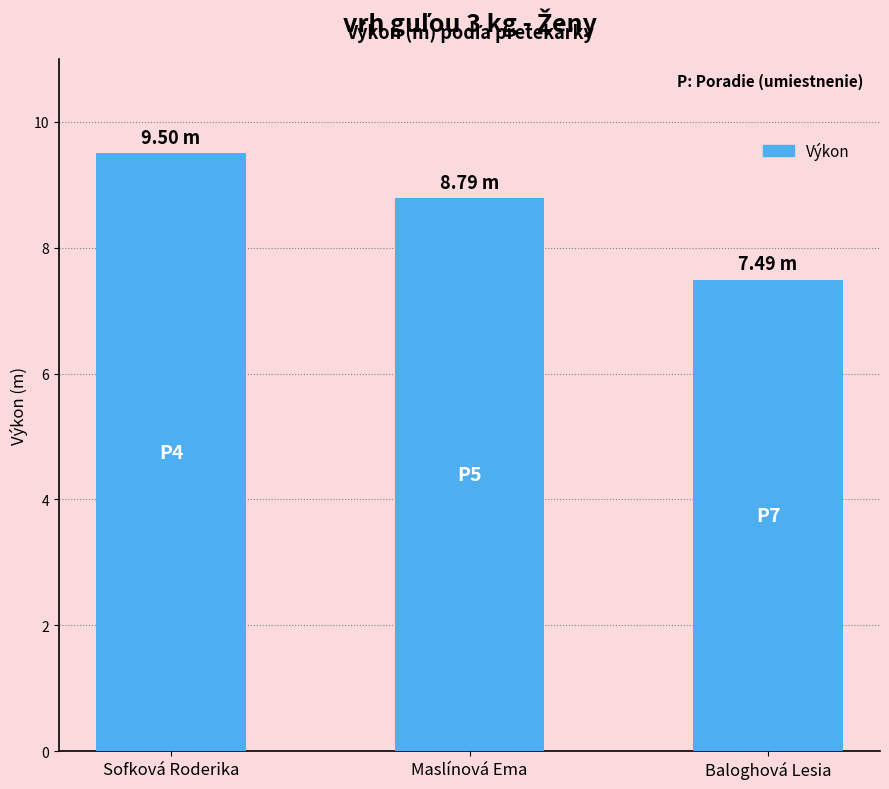

Reading left to right, transcribe all the data shown in this chart.

9.5	8.8	7.5